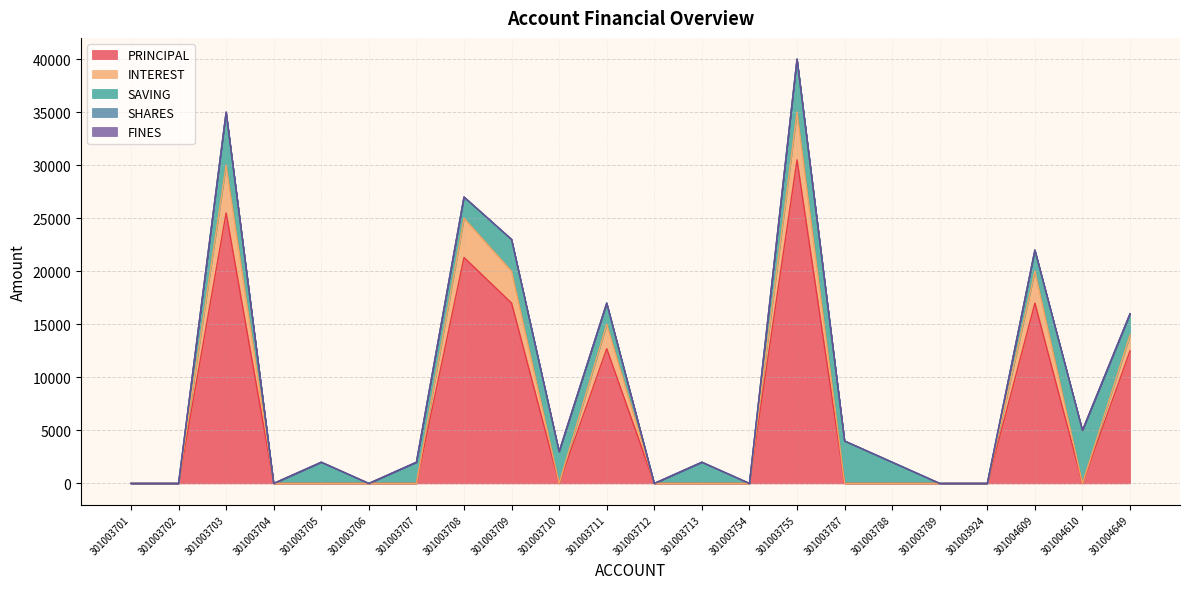

Reading left to right, transcribe all the data shown in this chart.

PRINCIPAL: 0	0	25500	0	0	0	0	21300	17000	0	12700	0	0	0	30500	0	0	0	0	17000	0	12500
INTEREST: 0	0	4500	0	0	0	0	3700	3000	0	2300	0	0	0	4500	0	0	0	0	3000	0	1500
SAVING: 0	0	5000	0	2000	0	2000	2000	3000	3000	2000	0	2000	0	5000	4000	2000	0	0	2000	5000	2000
SHARES: 0	0	0	0	0	0	0	0	0	1	0	0	0	0	0	0	0	0	0	0	0	0
FINES: 0	0	0	0	0	0	0	0	0	0	0	0	0	0	0	0	0	0	0	0	0	0